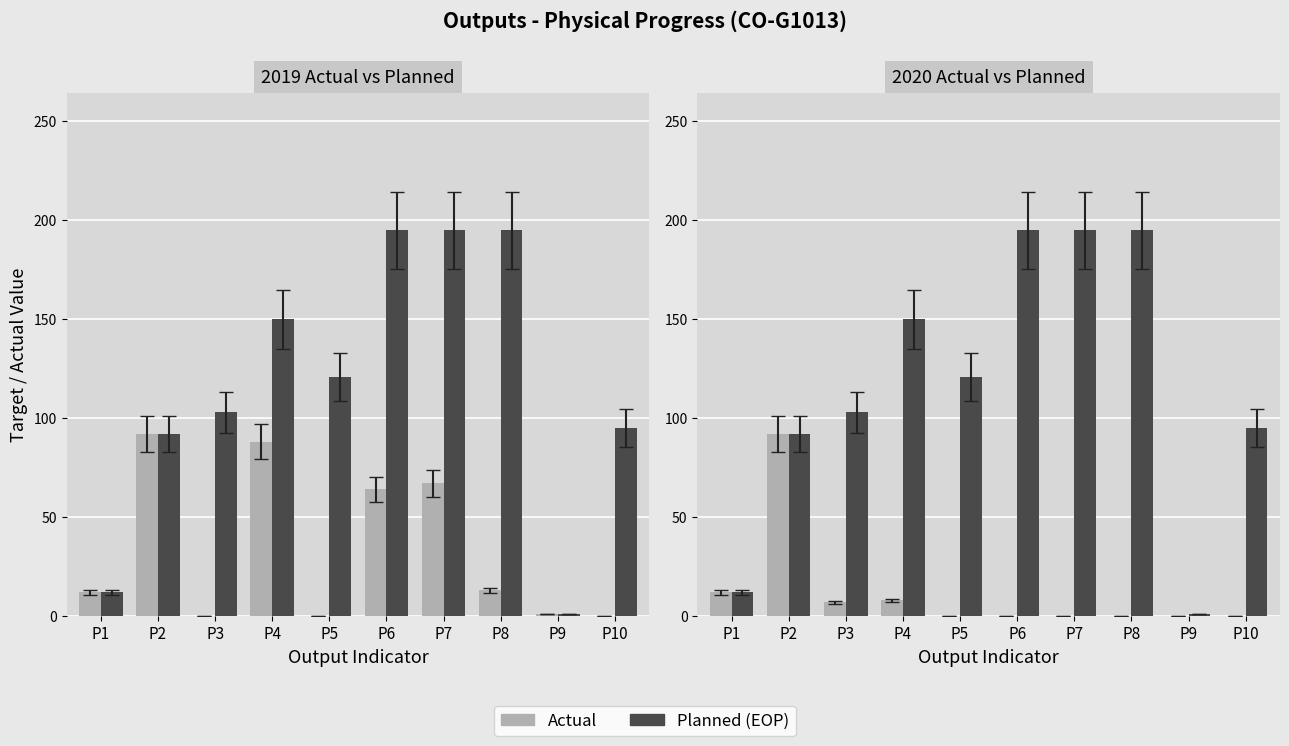

List the labels in order of Planned (EOP) value, largest first.

P6, P7, P8, P4, P5, P3, P10, P2, P1, P9